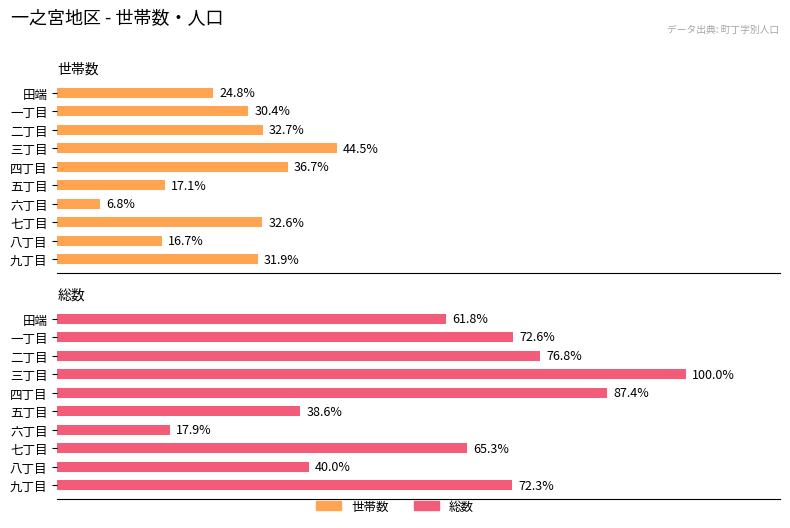

The value of 総数 at 六丁目 is 185. True or false?

False